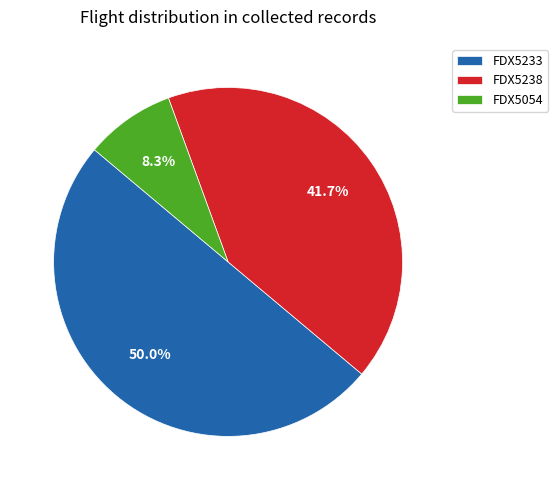

What is the total percentage of FDX5054 and FDX5238?

50.0%